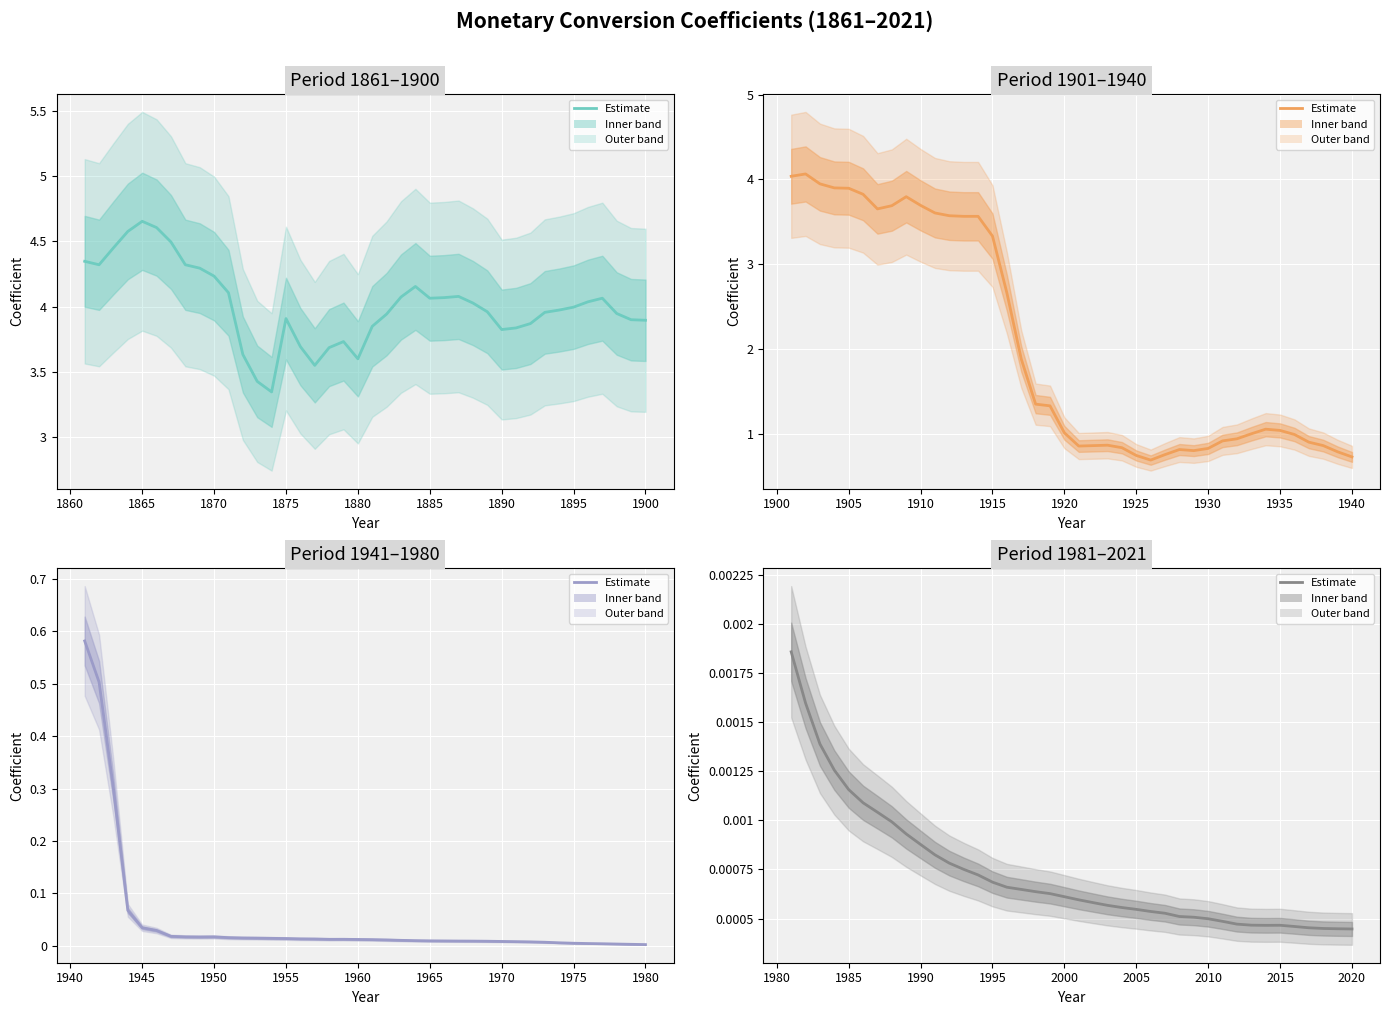

True or false: 1861-1900 and 1941-1980 intersect in this chart.

False